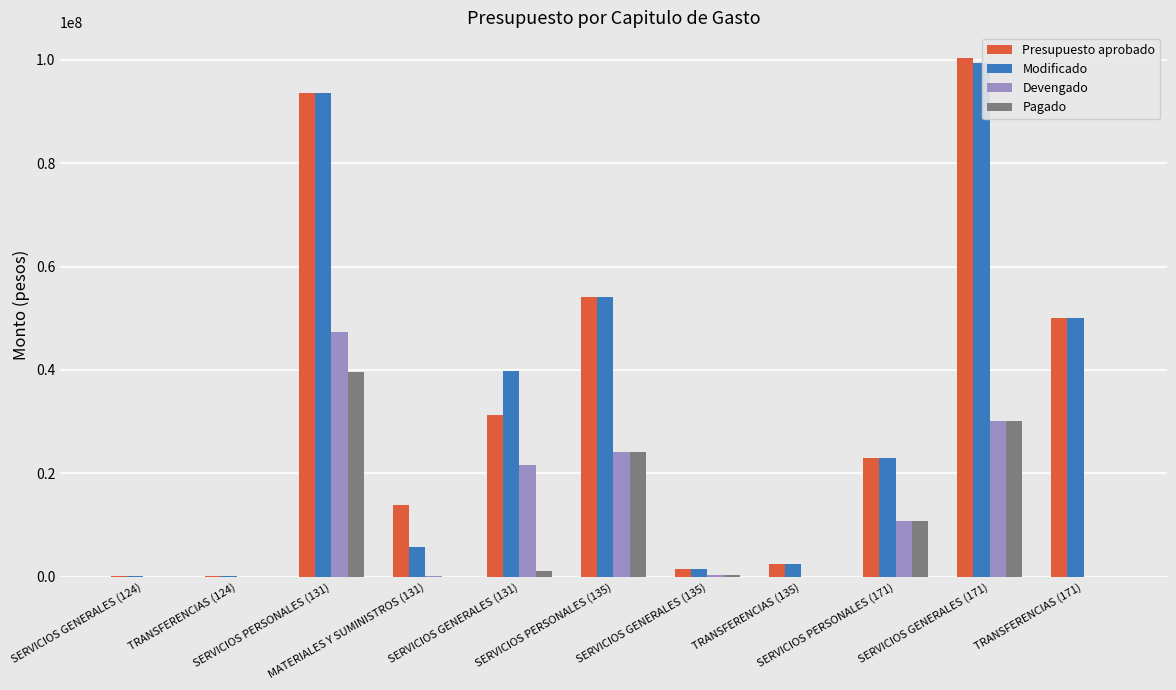

What is the maximum value for Presupuesto aprobado?

100289141